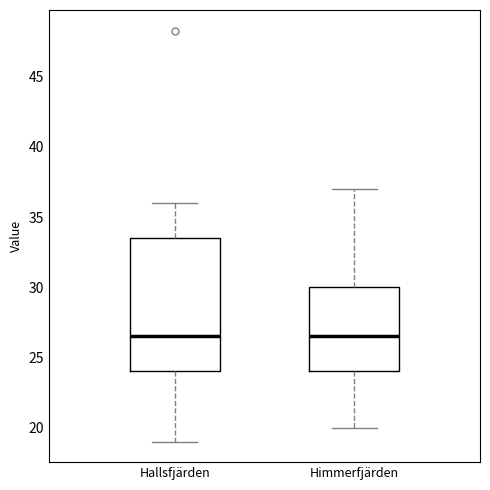

Which box is the tallest, from its lower edge to its upper edge?

Hallsfjärden